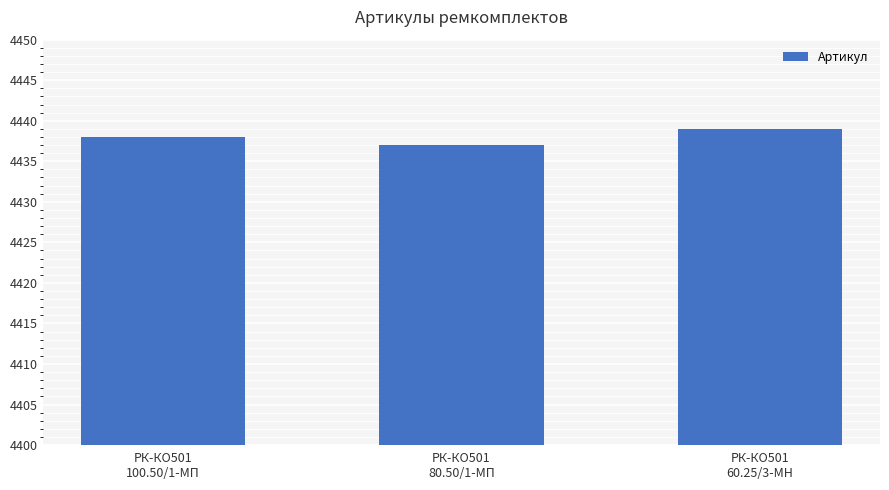

Does the chart contain stacked bars?

No